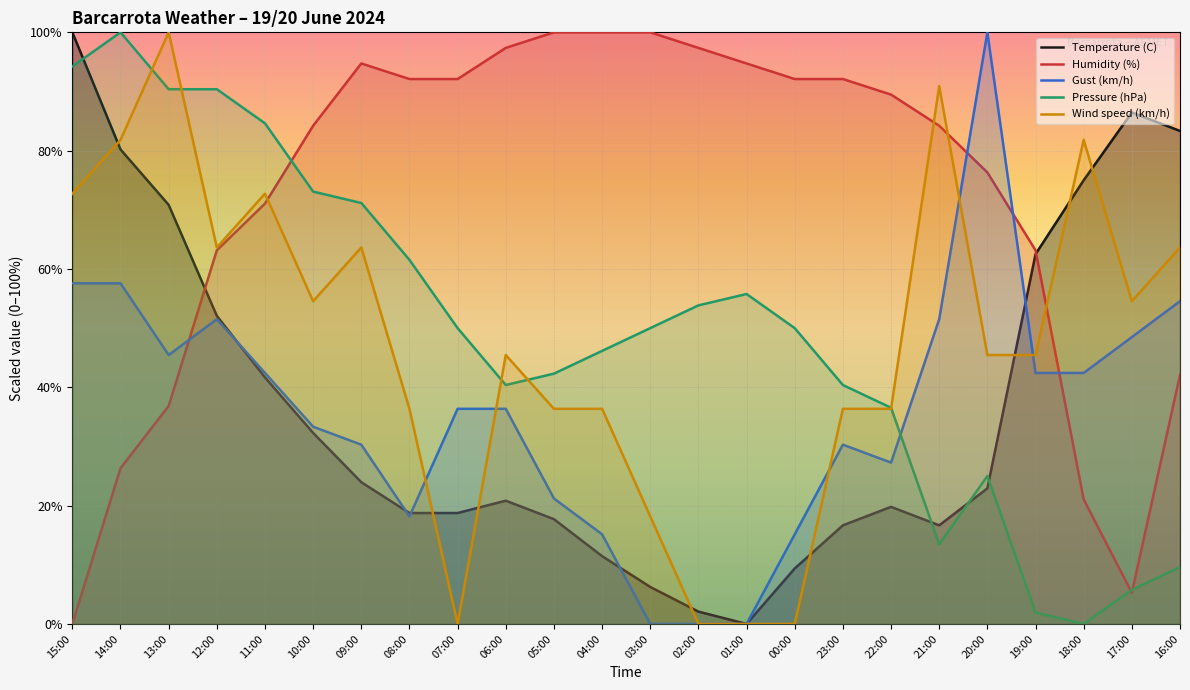

Which series changed the most between 15:00 and 13:00?

Humidity (%)